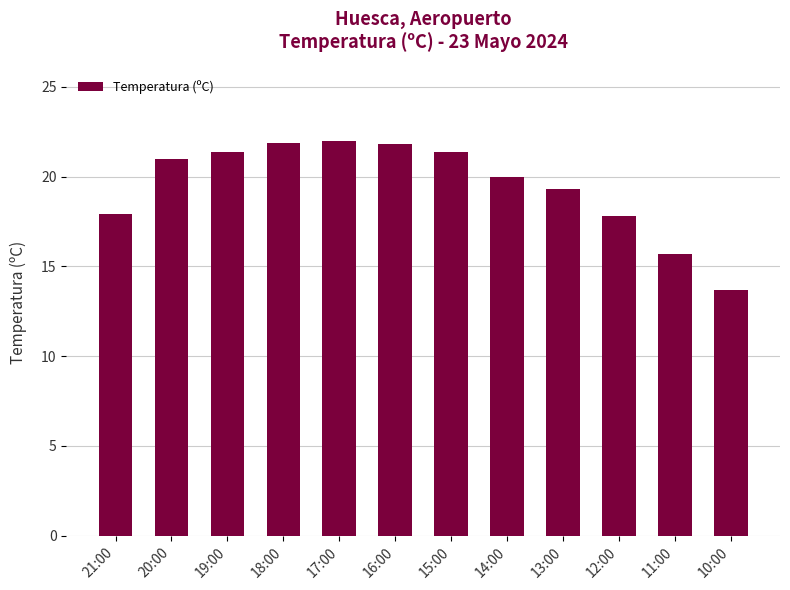

What is the value of the 12th bar from the left?

13.7